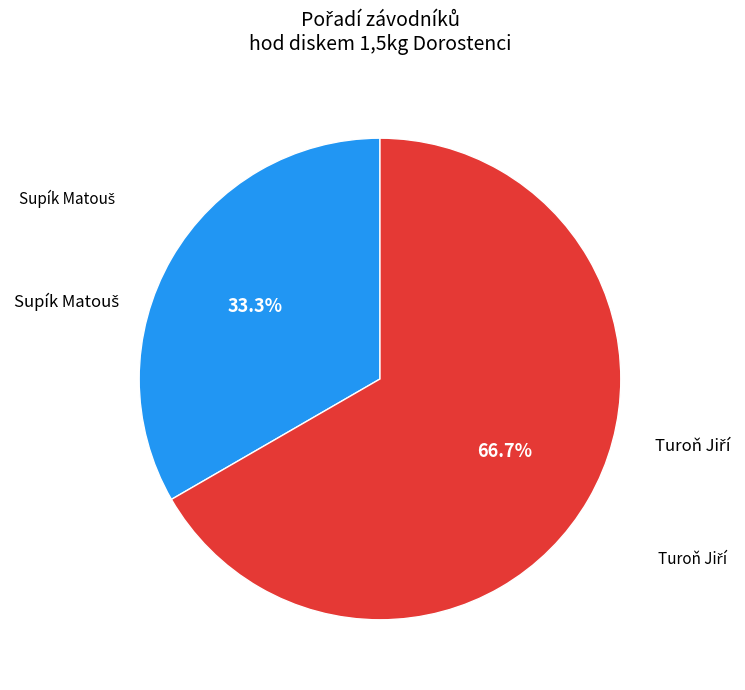

Does any single category account for the majority?

Yes